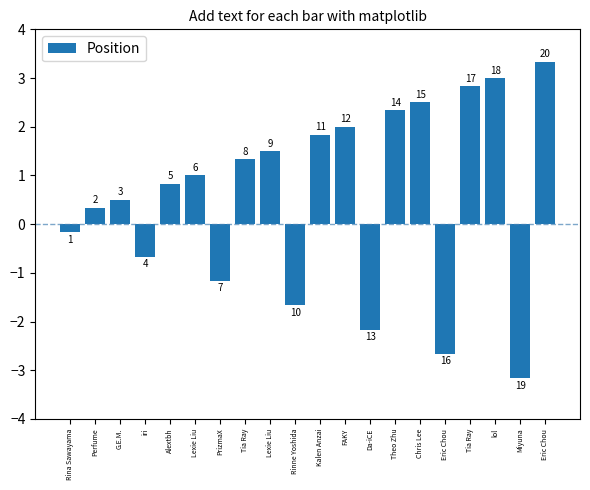

List the labels in order of value, smallest first.

Miyuna, Eric Chou, Da-iCE, Rinne Yoshida, PrizmaX, iri, Rina Sawayama, Perfume, G.E.M., Alextbh, Lexie Liu, Tia Ray, Lexie Liu, Kalen Anzai, FAKY, Theo Zhu, Chris Lee, Tia Ray, lol, Eric Chou